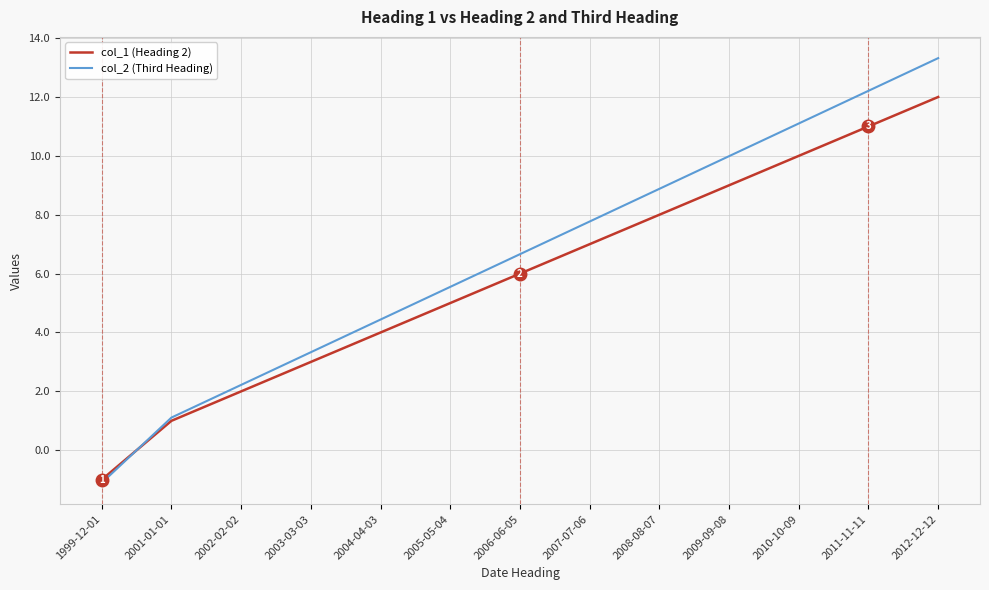

At how many categories does at least one series exceed 8?

5